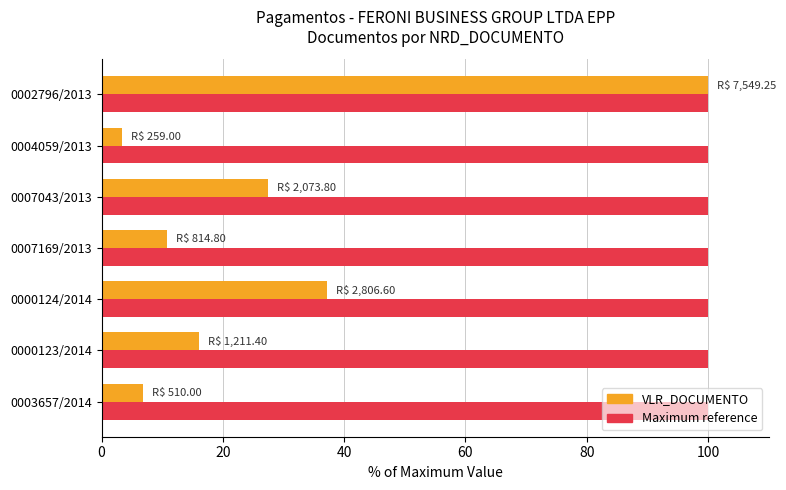

At which category is the sum across all series the highest?

0002796/2013